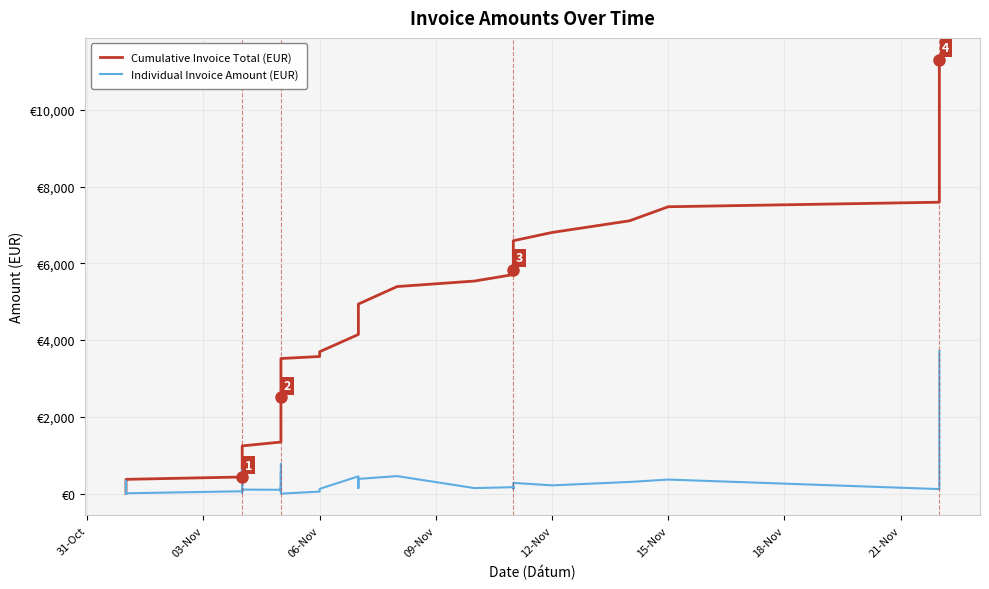

How many values in Individual Invoice Amount (EUR) are above zero?

39